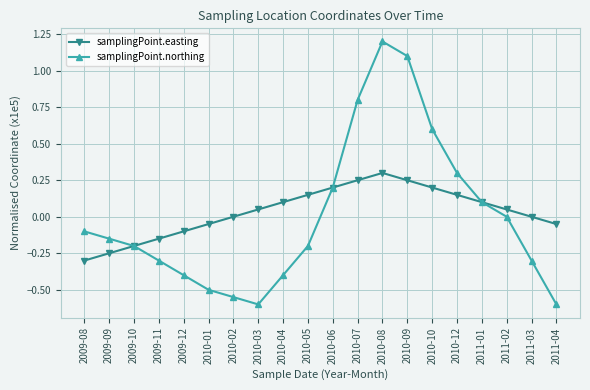

What are all the series names shown in the legend?

samplingPoint.easting, samplingPoint.northing